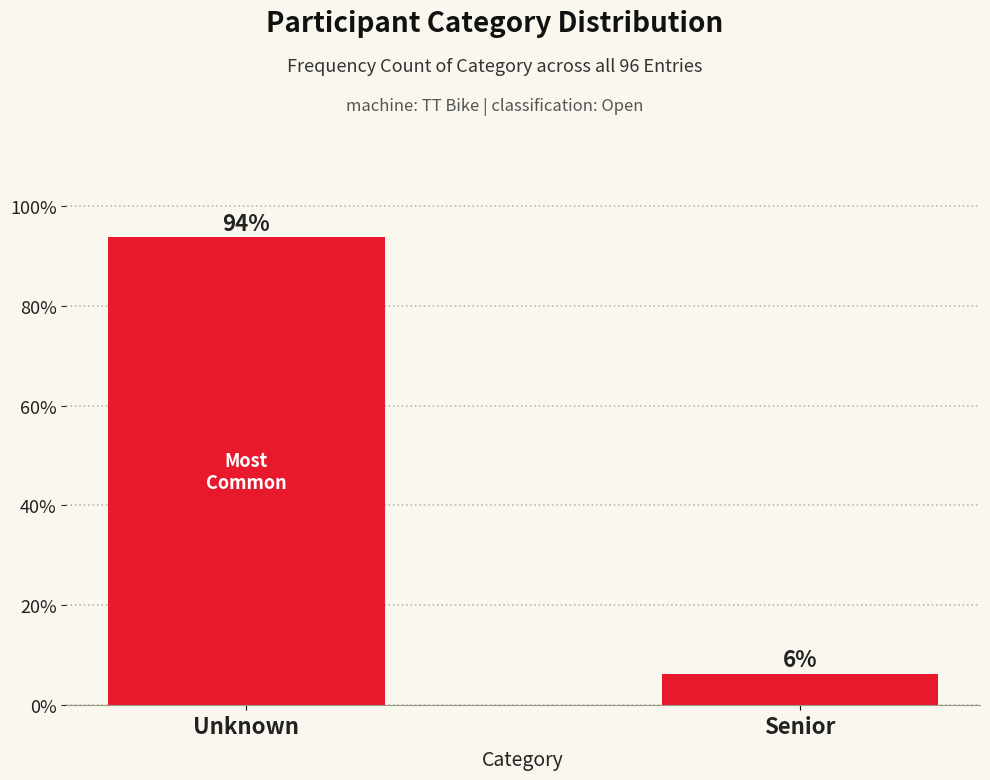

What is the label of the 1st bar from the right?

Senior